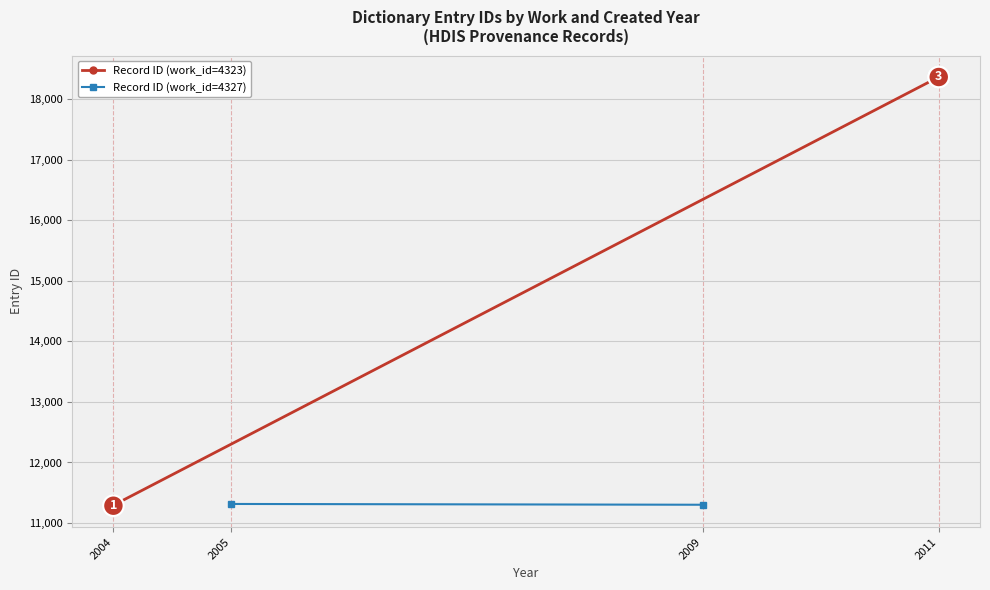

What is the sum of the values at 6 and 5?

22586